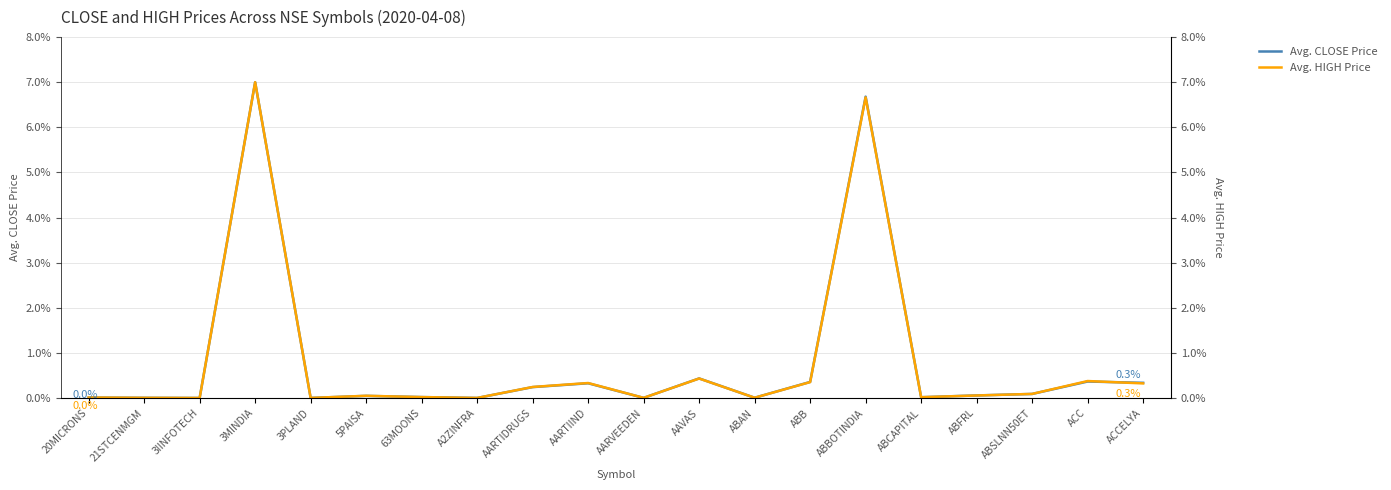

Between which two adjacent categories do Avg. CLOSE Price and Avg. HIGH Price first intersect?

20MICRONS and 21STCENMGM